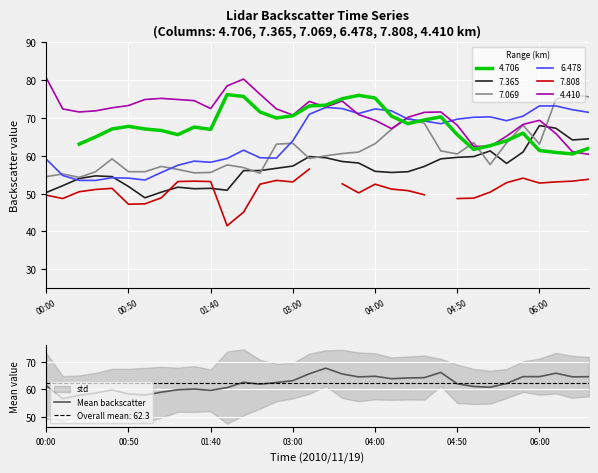

True or false: Mean backscatter has a value of 84.4 at 03:00.

False